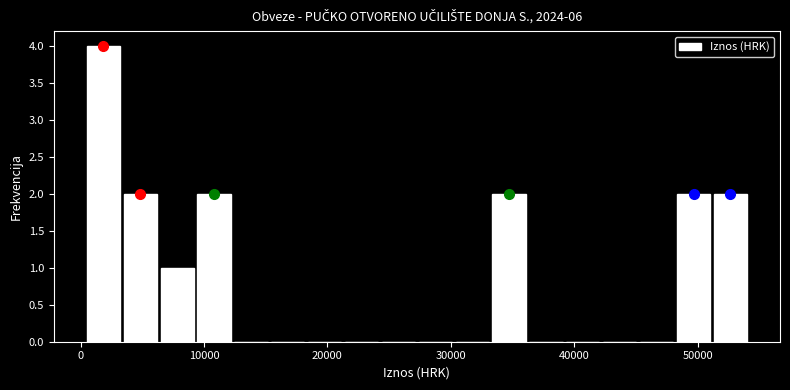

Around what value on the x-axis is the tallest bar? Give the approximate position of its centre, as read against the axis.

2000